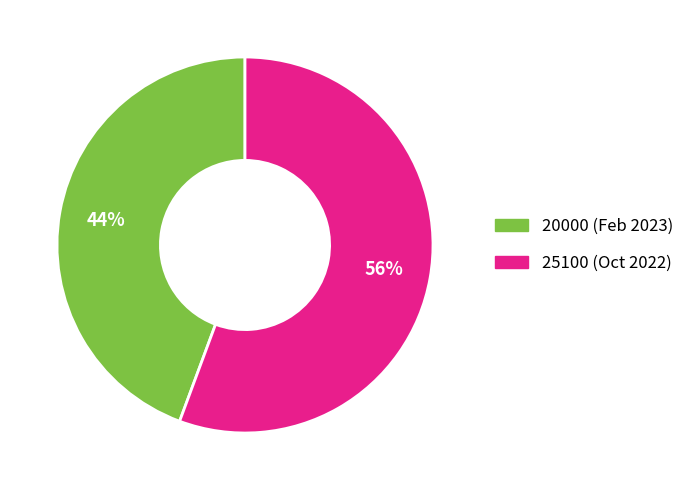

To the nearest percent, what percentage of the pie is 20000?

44%